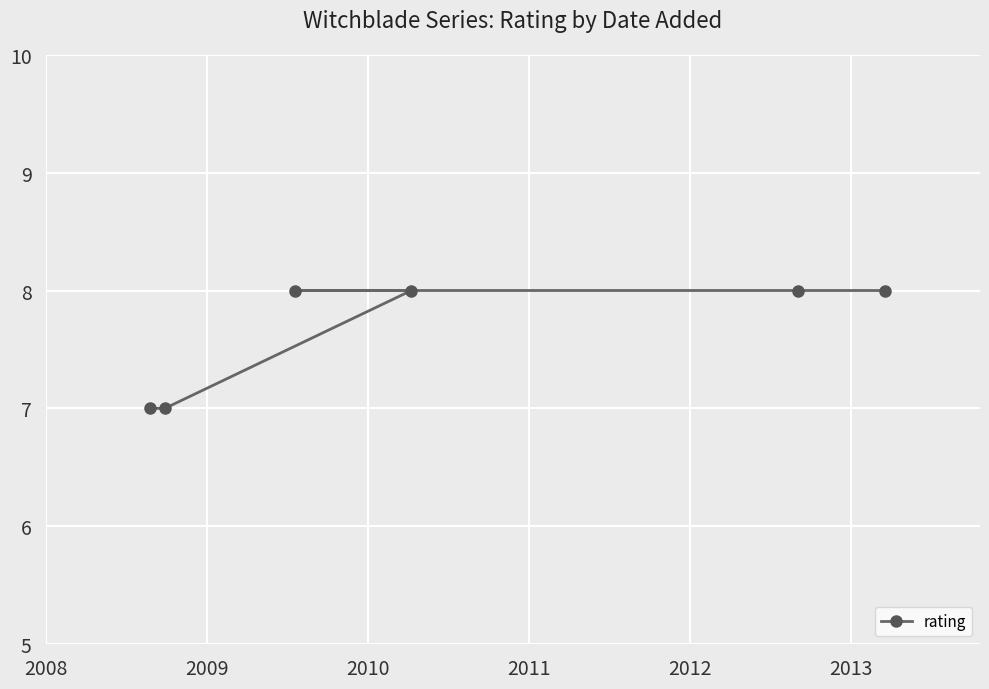

What is the greatest value displayed?

8